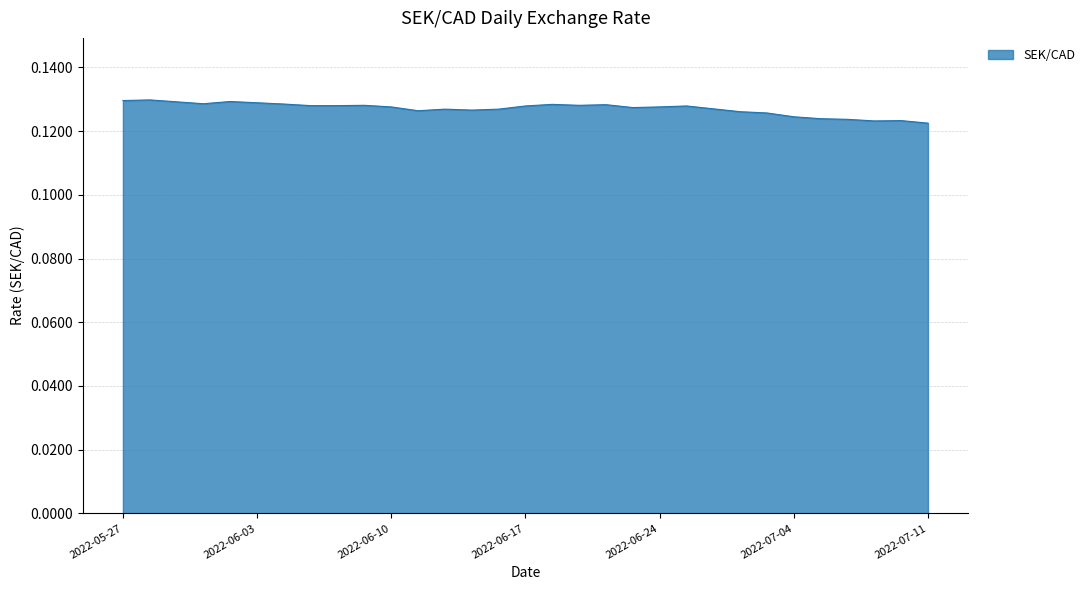

How many interior local valleys (lower than both neighbors) does the data have?

6